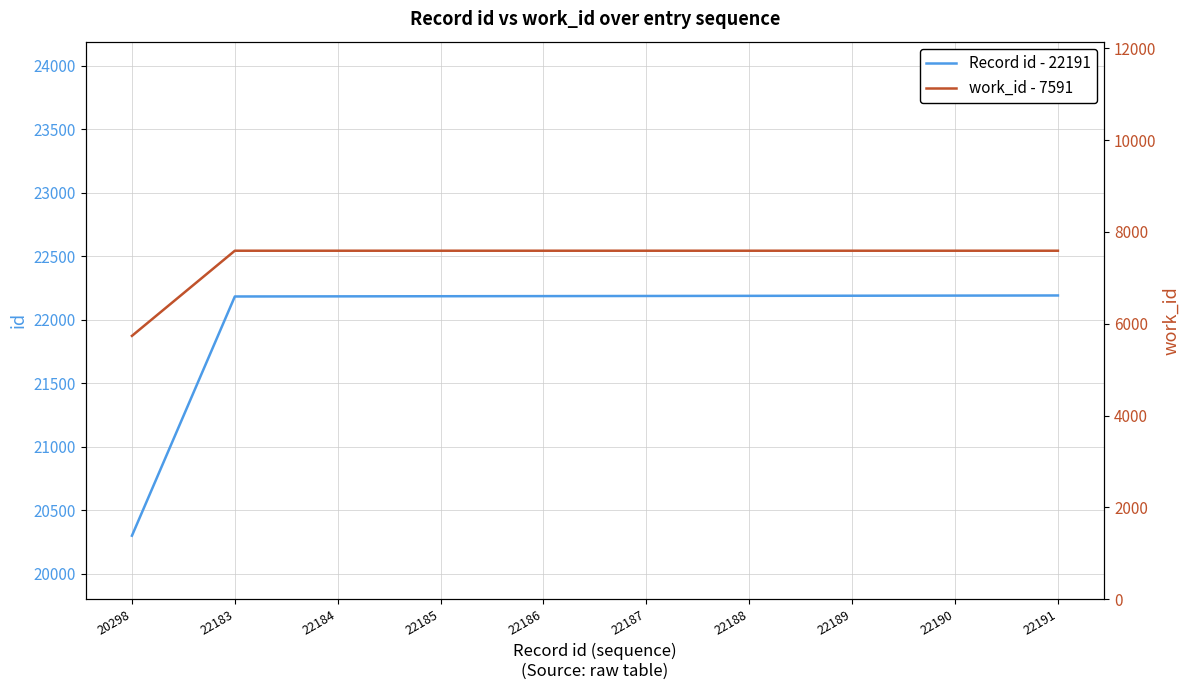

The value of Record id - 22191 at 22191 is 31612. True or false?

False